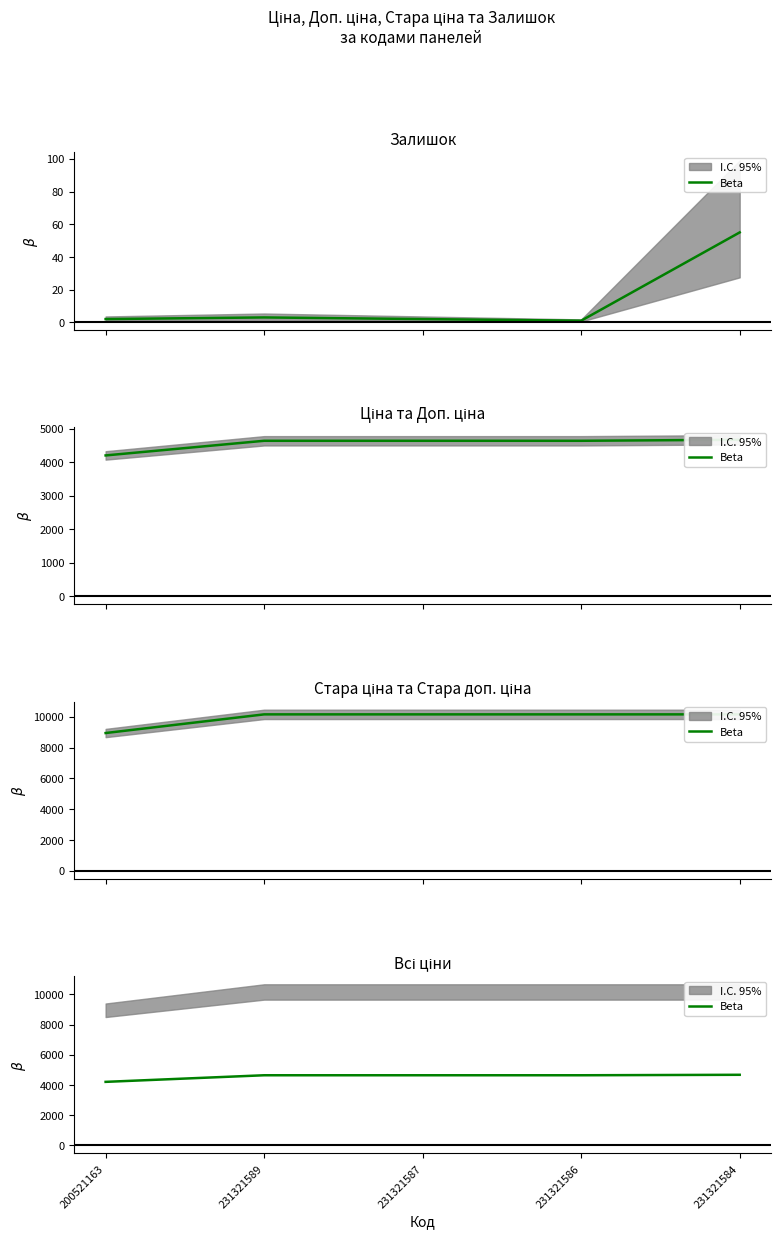

The value at 231321584 is 4673.0. True or false?

True